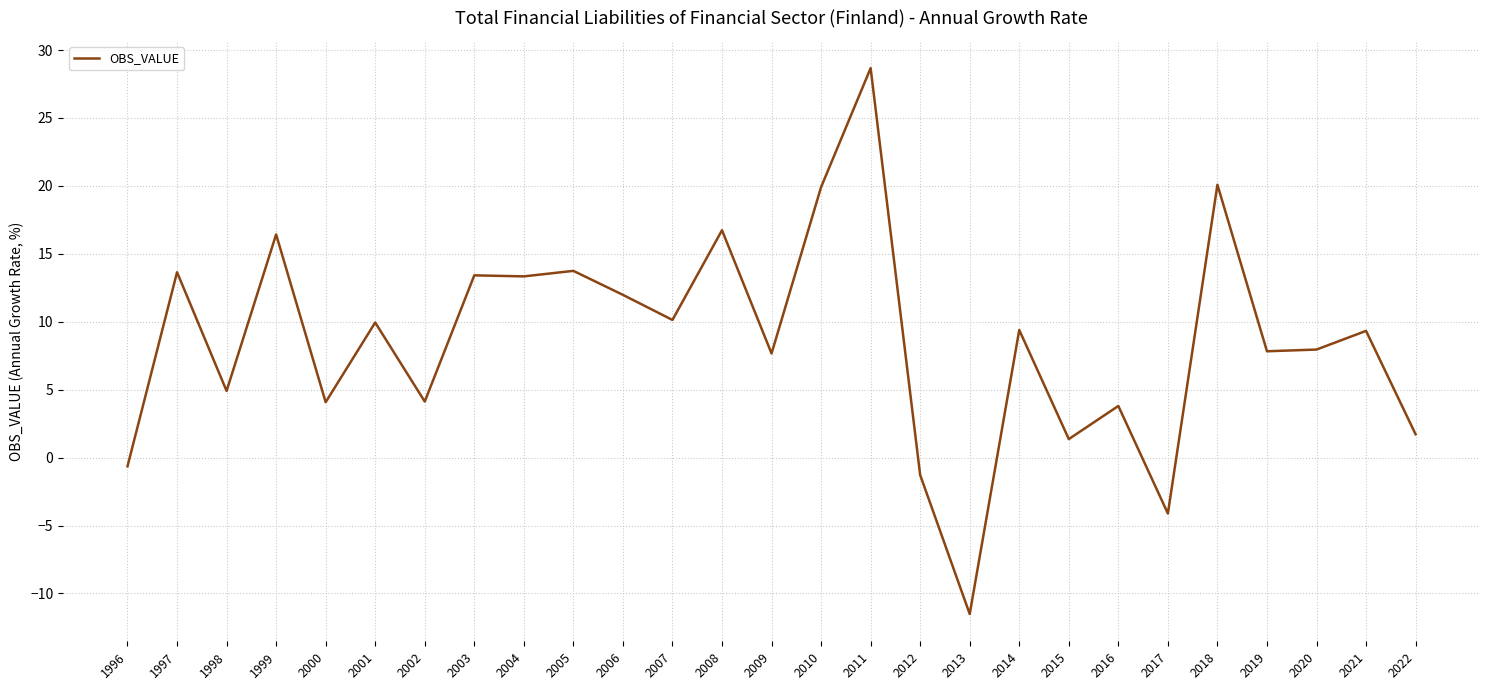

Where does the data first go above 9?

1997